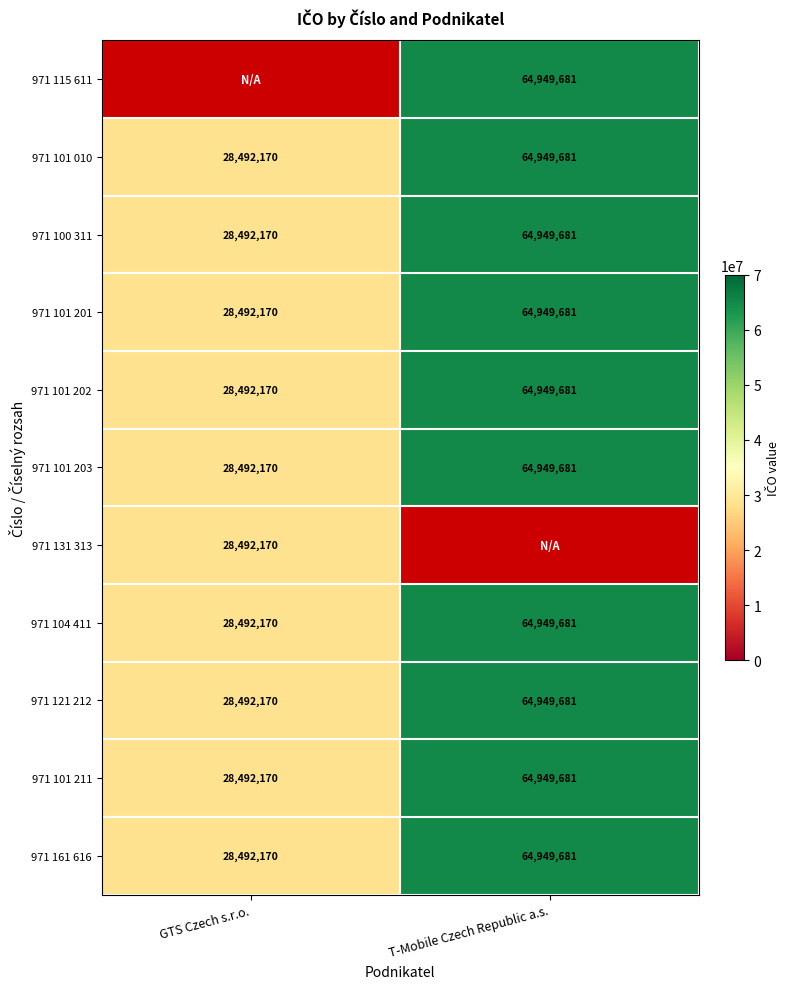

Is the value of 971 101 010 at T-Mobile Czech Republic a.s. greater than the value of 971 101 201 at GTS Czech s.r.o.?

Yes